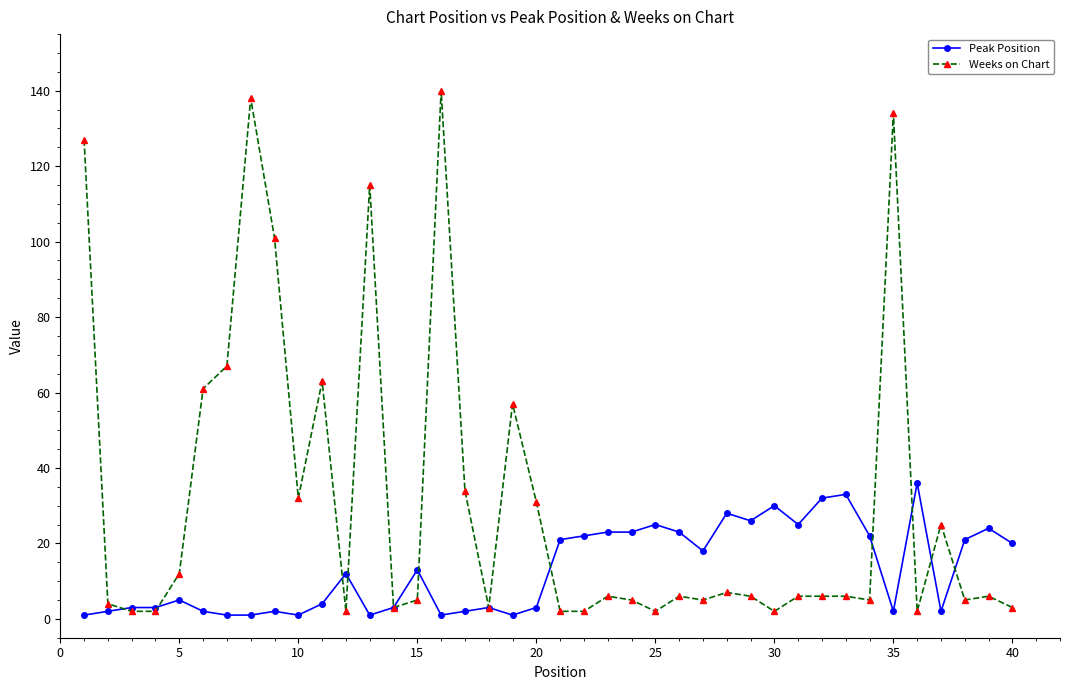

What are all the series names shown in the legend?

Peak Position, Weeks on Chart